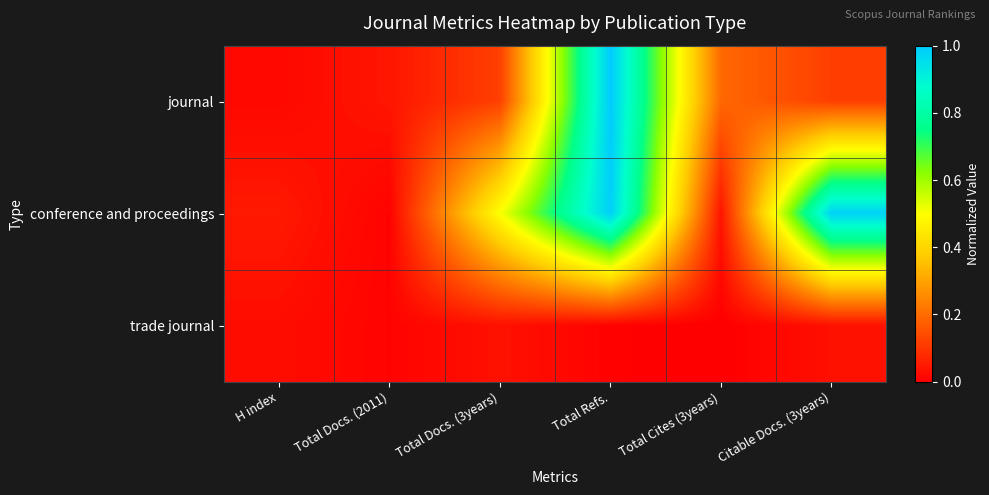

What is the greatest value displayed?

1.0